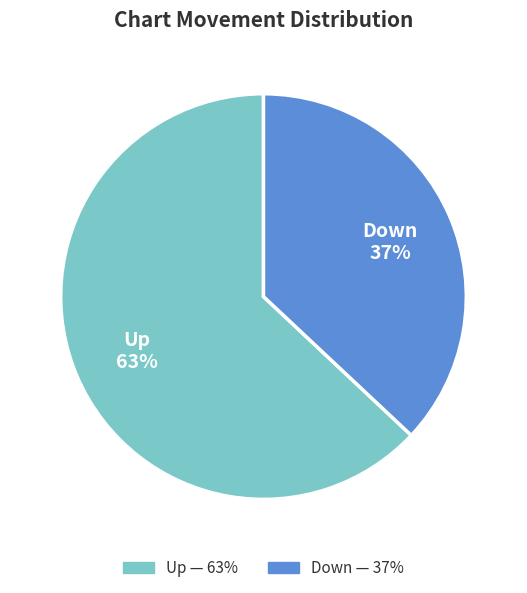

How many segments does this pie chart have?

2